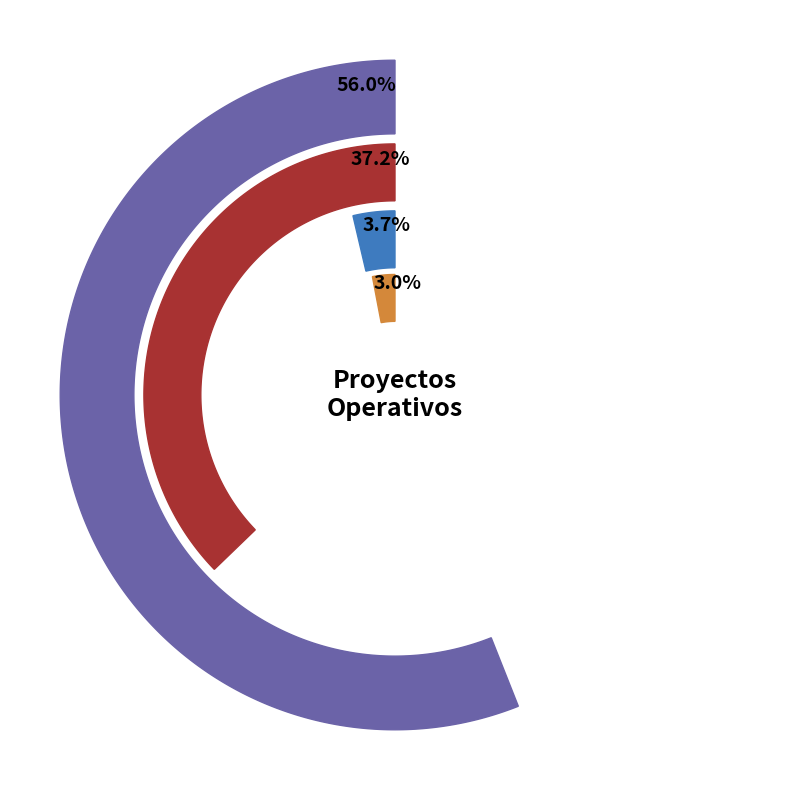

To the nearest percent, what portion does IDEAS represent?

3%